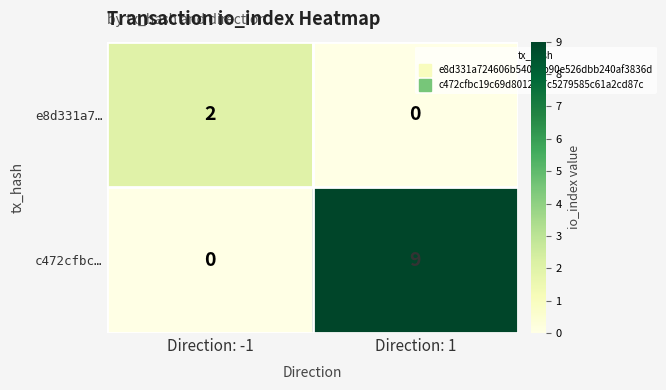

Which series has the largest range (max minus min)?

c472cfbc…